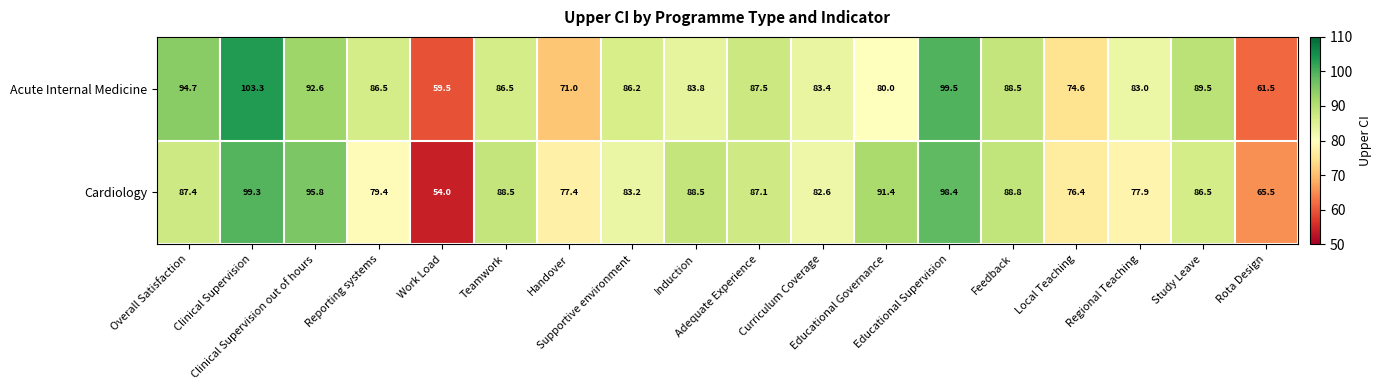

List the series in order of their overall mean, highest first.

Acute Internal Medicine, Cardiology